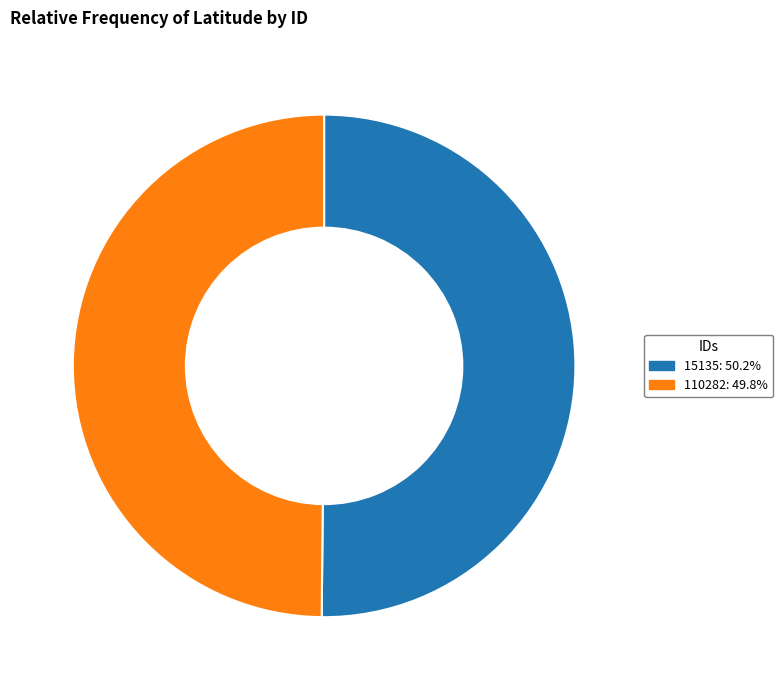

Approximately how many times larger is the value at 110282: 49.8% compared to 15135: 50.2%?

1.0